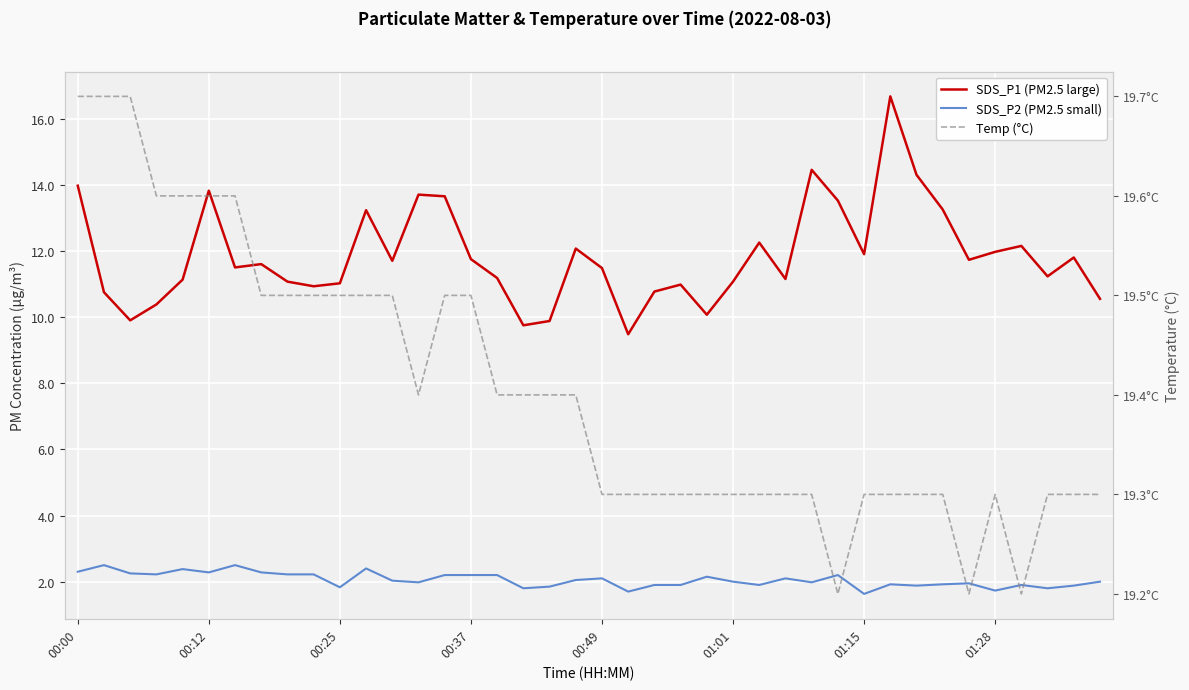

At 8, list the series in order from smallest to largest.

SDS_P2 (PM2.5 small), SDS_P1 (PM2.5 large), Temp (°C)